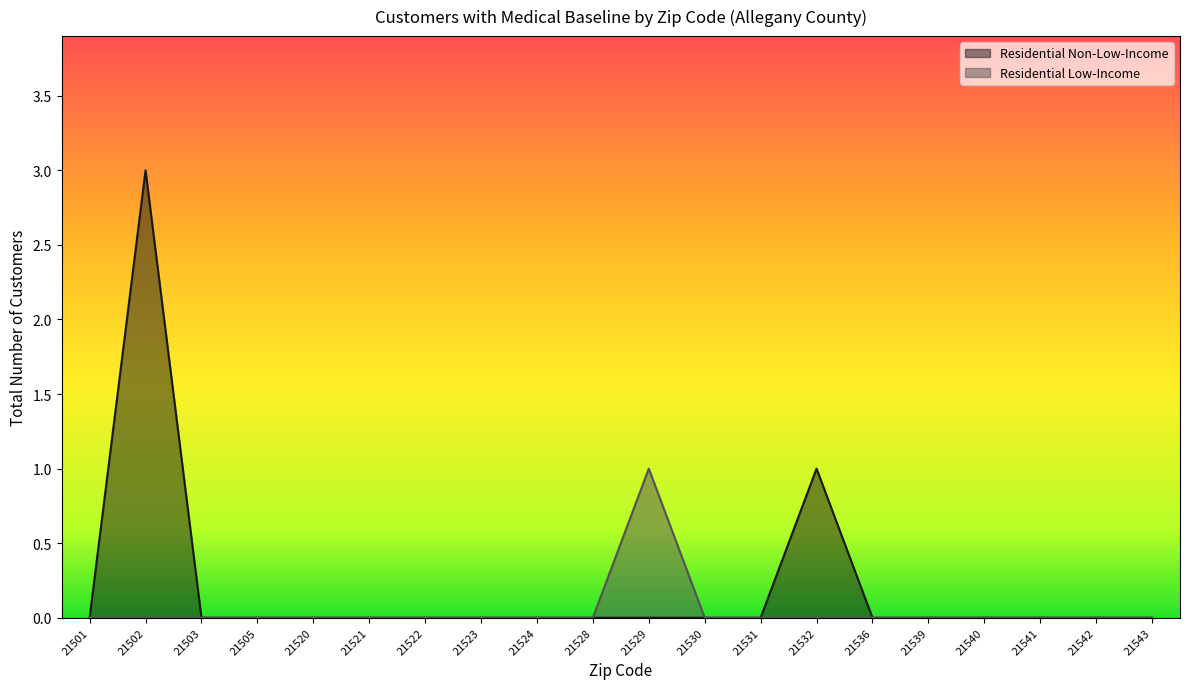

The Residential Non-Low-Income series shows 1 at 21530. True or false?

False